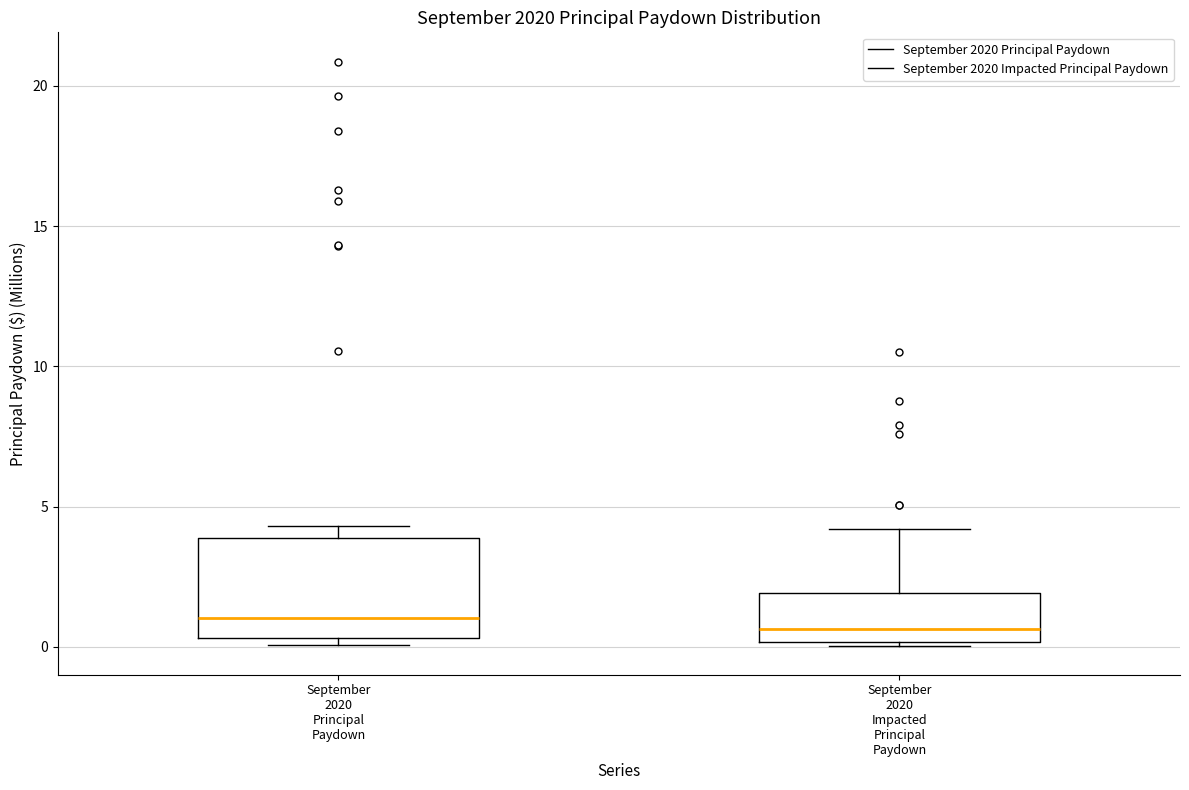

Comparing the boxes themselves (not the whiskers), which one is the tallest?

September 2020 Principal Paydown